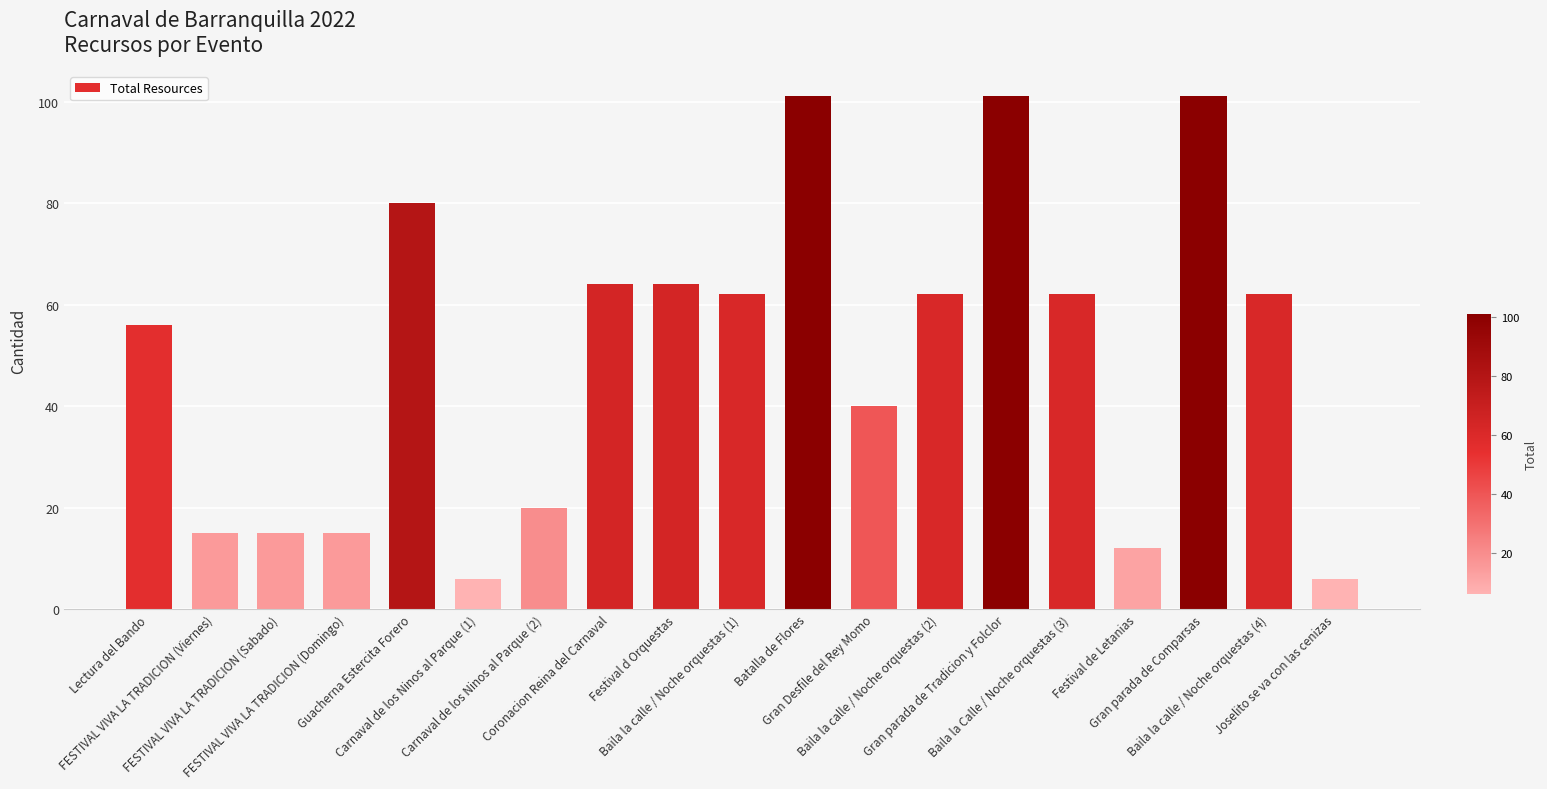

What is the maximum value shown in the chart?

101